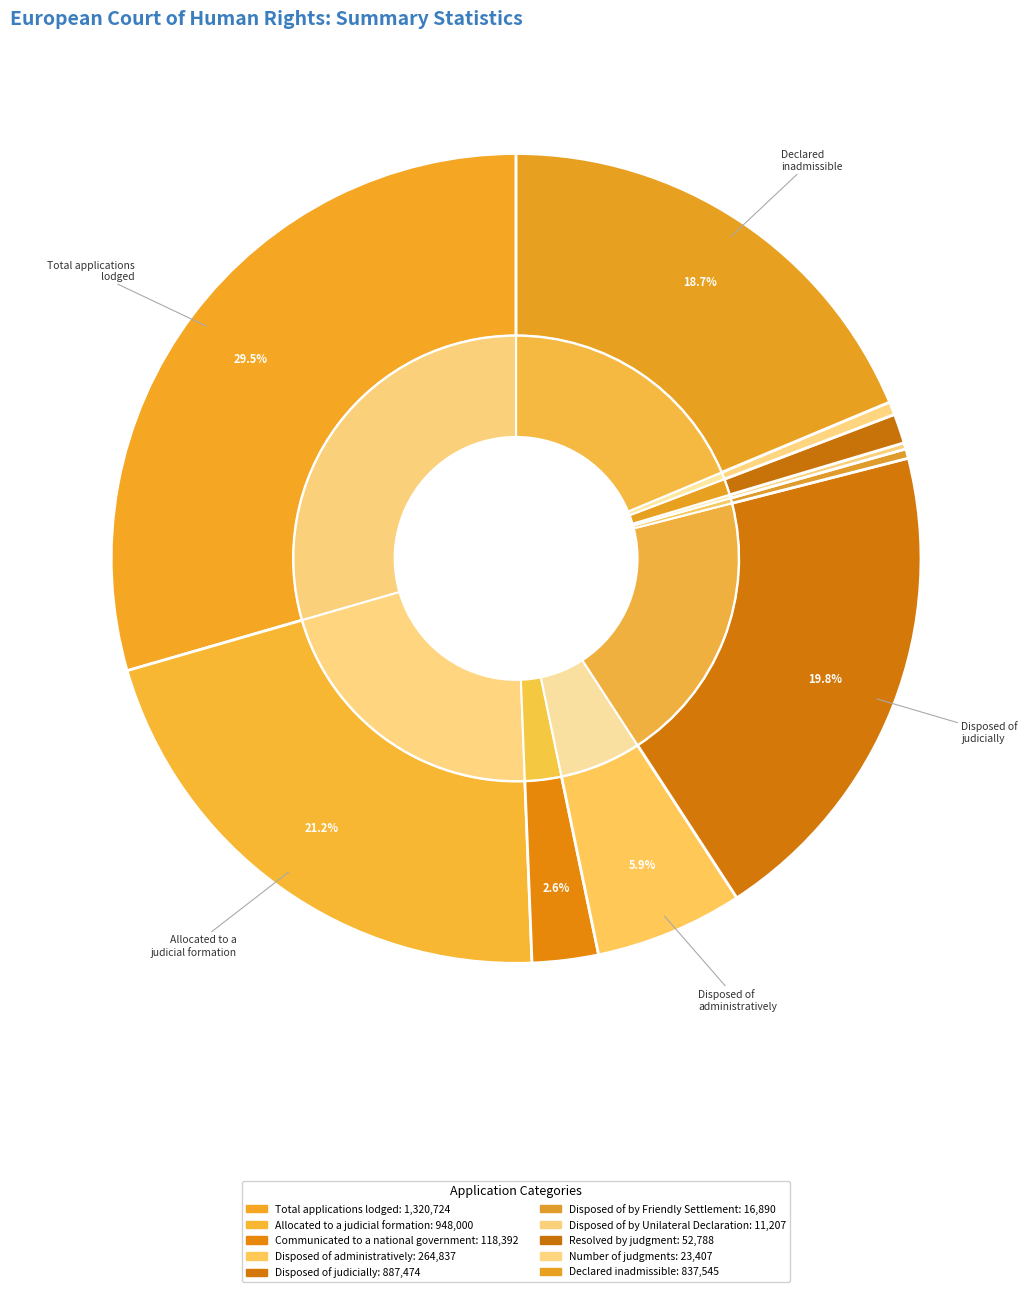

What percentage do Total applications communicated to a national government and Total applications lodged together represent?

32.1%